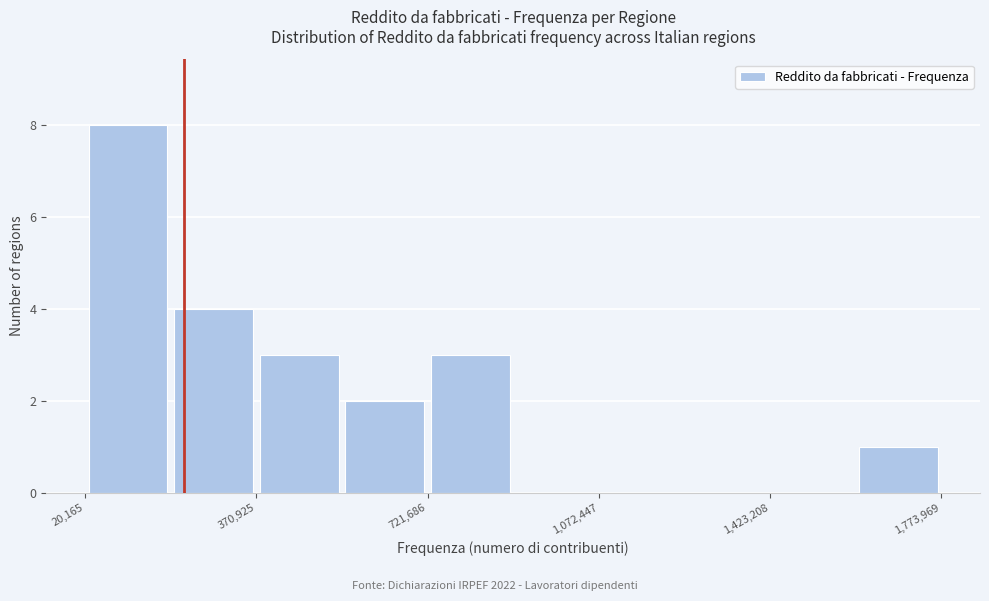

Read against the x-axis, roughly where is the centre of the tallest bar?

100000